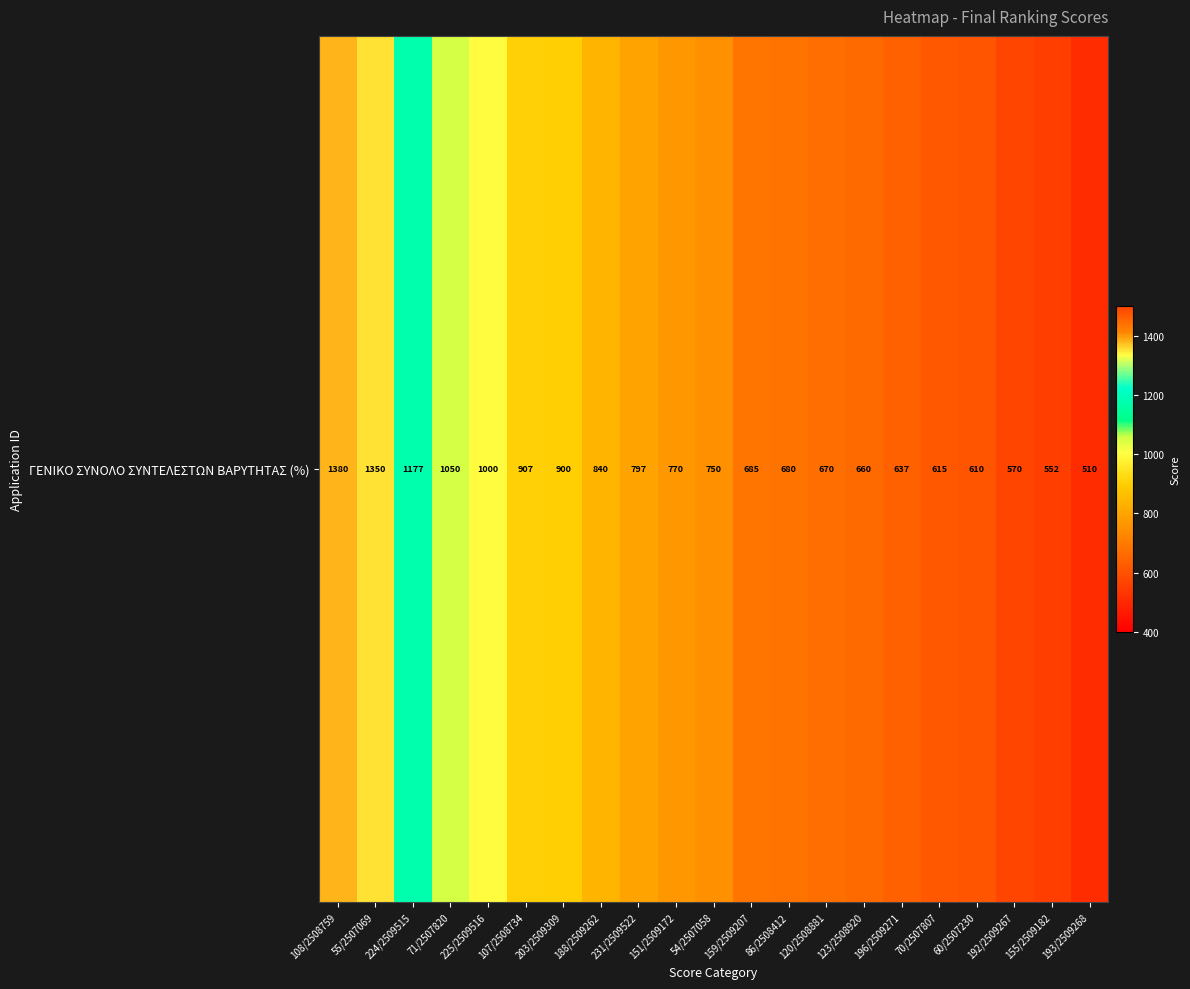

The value at 107/2508734 is 906.7. True or false?

True